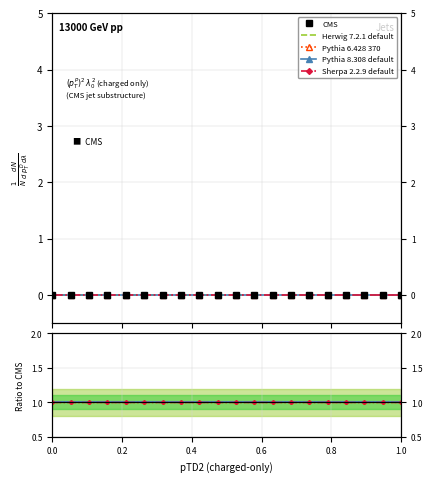

True or false: Pythia 8.308 default and Pythia 6.428 370 cross at least once.

False